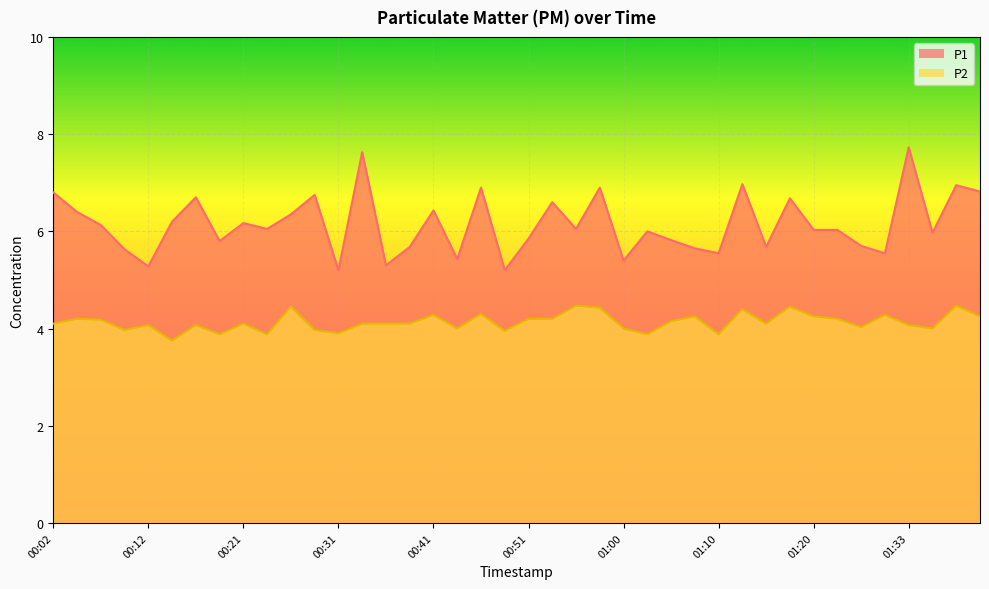

List the series in order of their overall mean, lowest first.

P2, P1